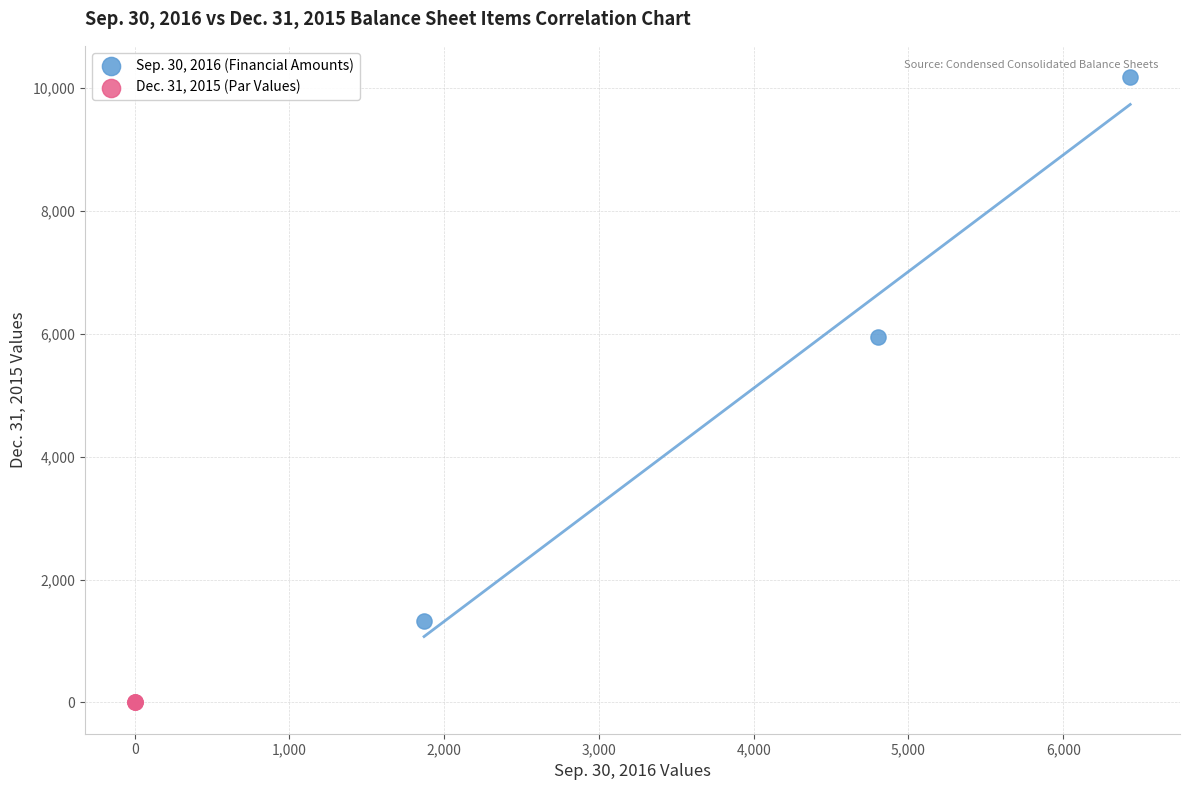

What are all the series names shown in the legend?

Sep. 30, 2016 (Financial Amounts), Dec. 31, 2015 (Par Values)